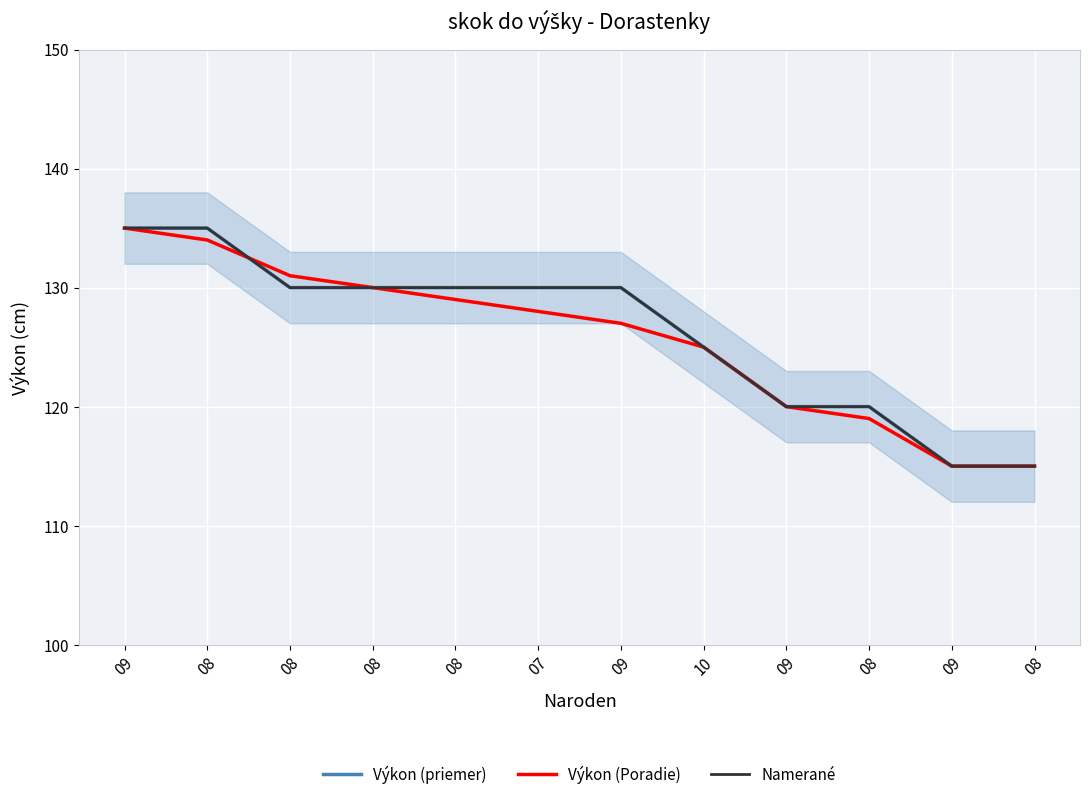

At which label does Výkon (priemer) reach its minimum?

09